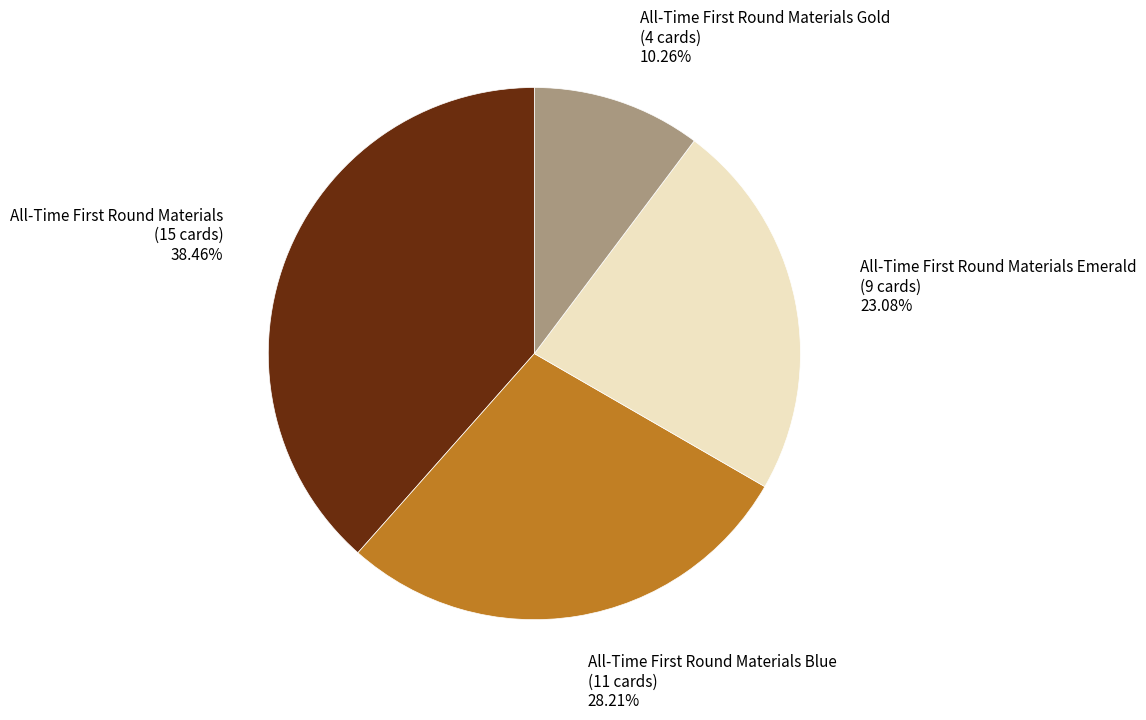

What is the largest slice in the pie chart?

All-Time First Round Materials